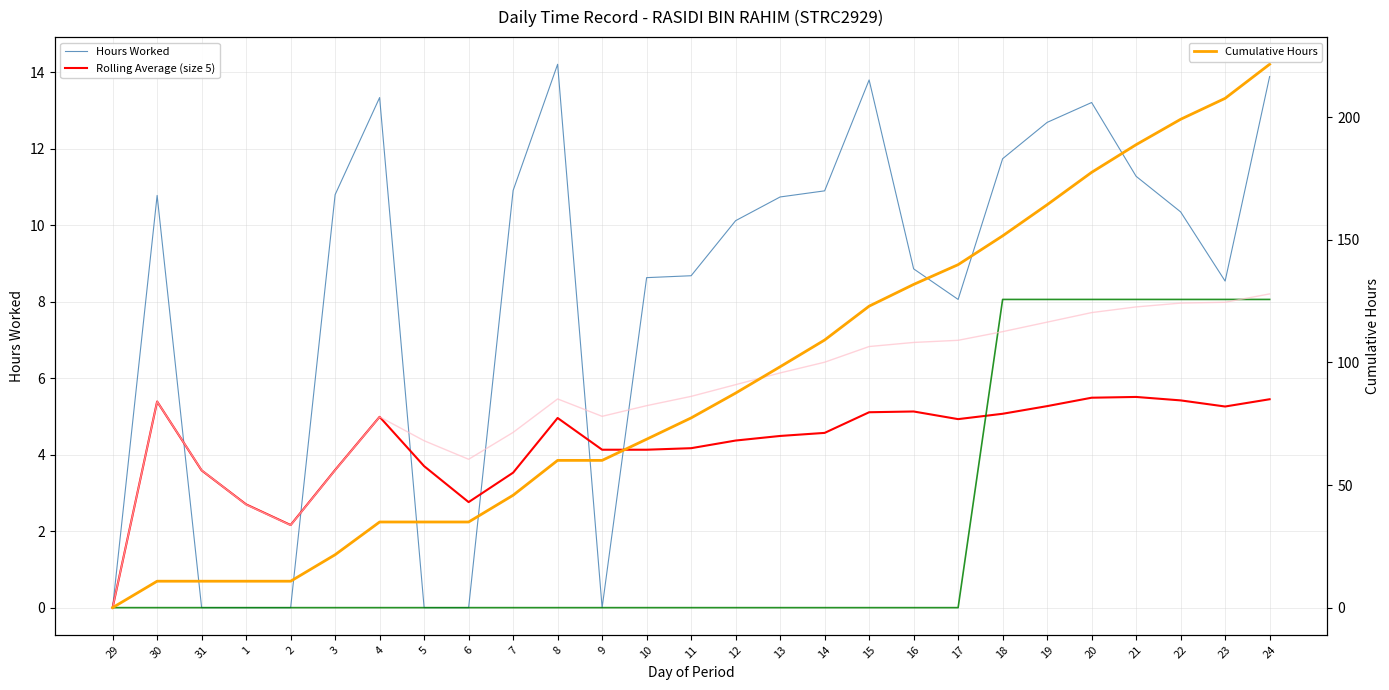

What is the difference between the maximum and minimum values in the Cumulative Hours series?

221.5